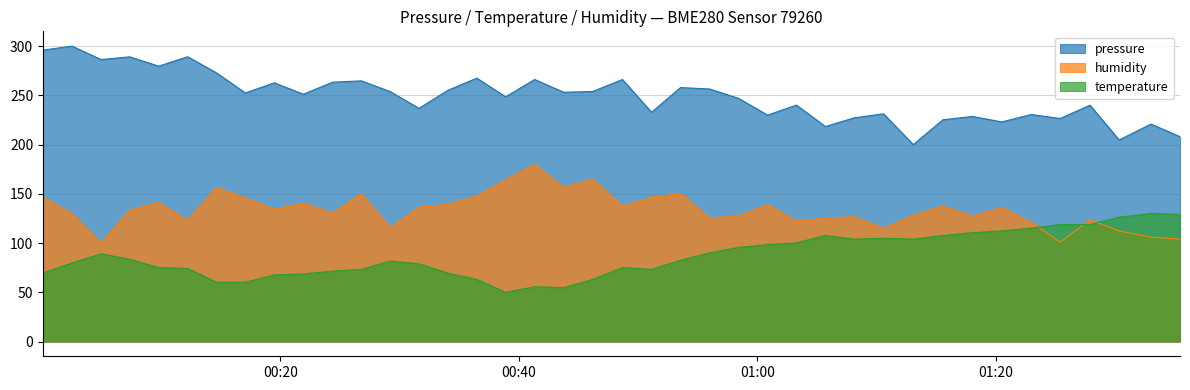

The humidity series shows 276.1 at 2023-05-20T00:38:53. True or false?

False